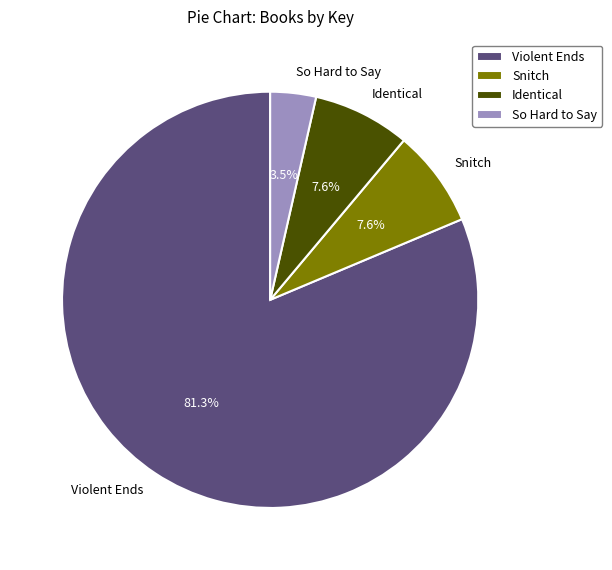

Which has a higher value, So Hard to Say or Violent Ends?

Violent Ends